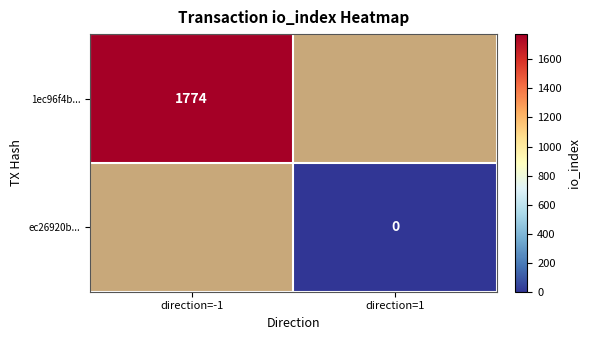

The value of 1ec96f4b... at direction=-1 is 663. True or false?

False